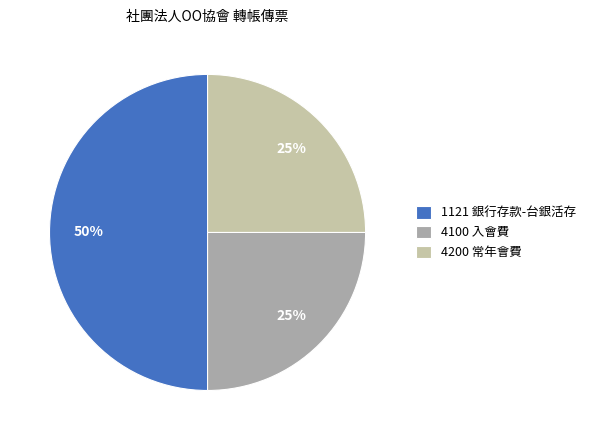

Is it true that 4200 常年會費 is 25% of the pie?

True